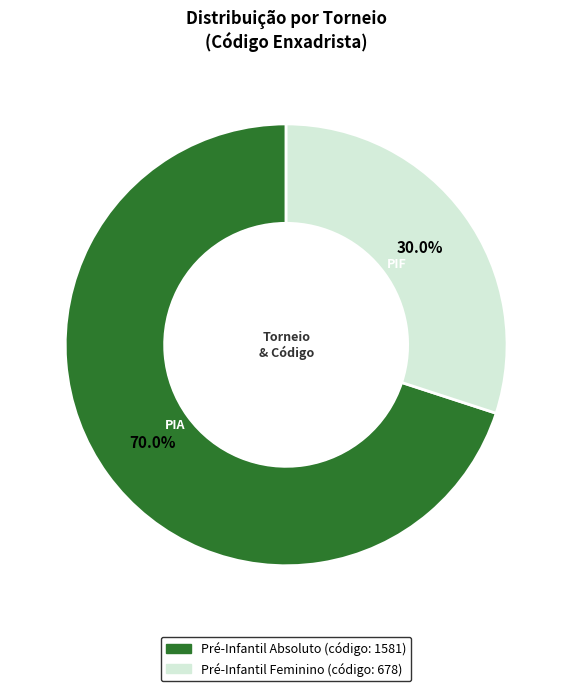

What percentage do Pré-Infantil Feminino and Pré-Infantil Absoluto together represent?

100.0%